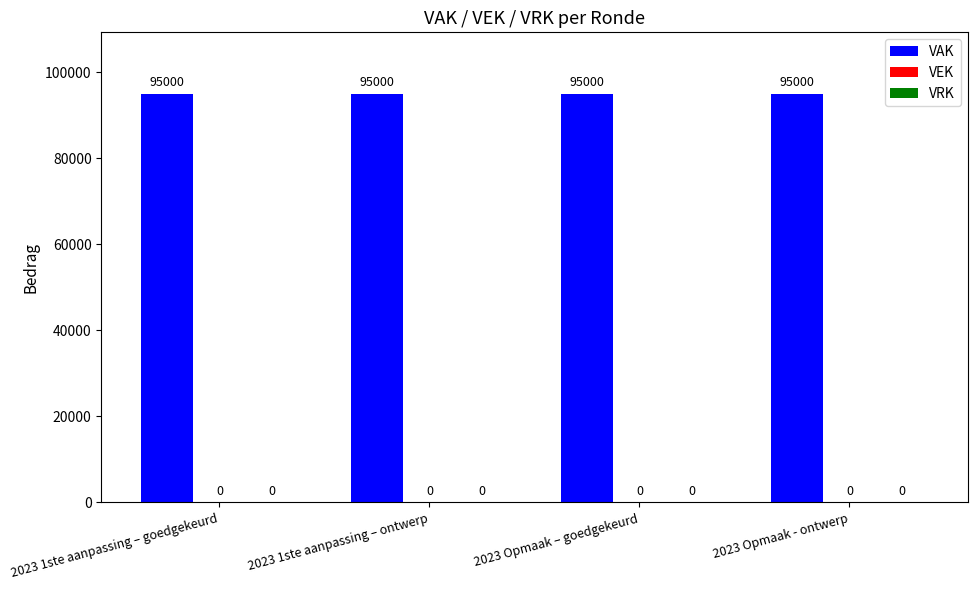

Is it true that VRK equals 0 at 2023 1ste aanpassing – goedgekeurd?

True